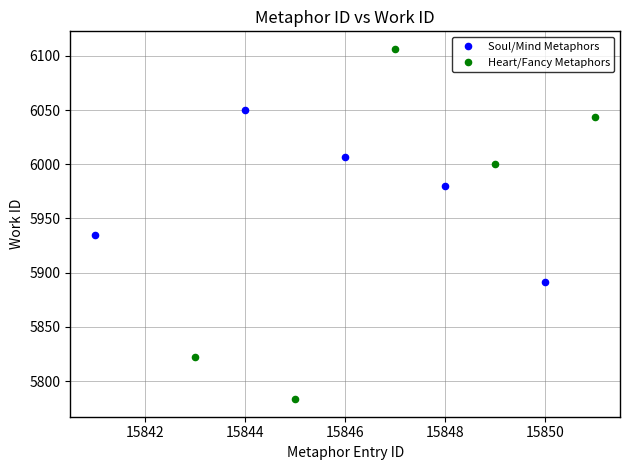

Which series has the largest Y range (max minus min)?

Heart/Fancy Metaphors